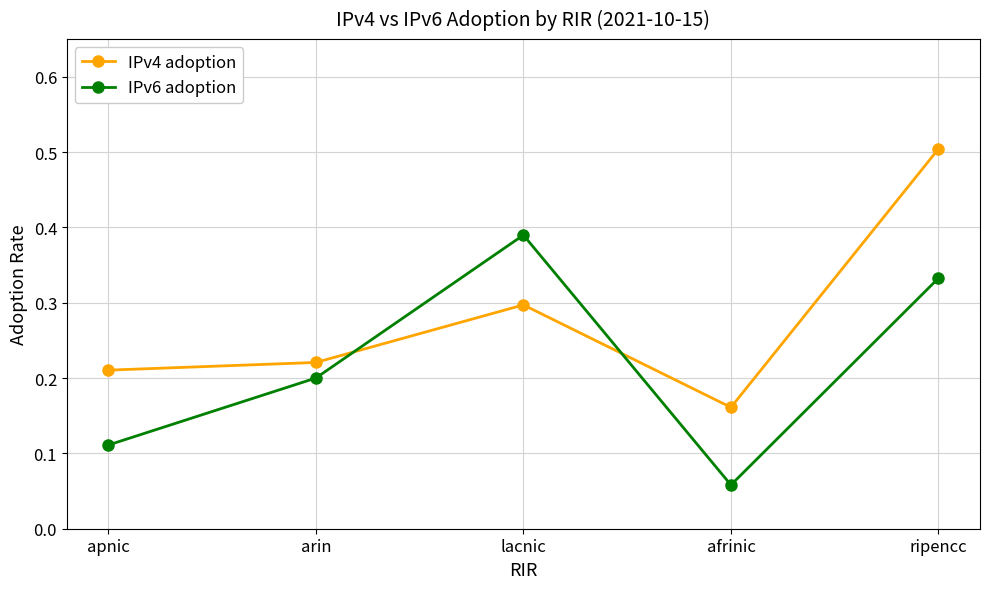

Which series has the largest range (max minus min)?

IPv4 adoption